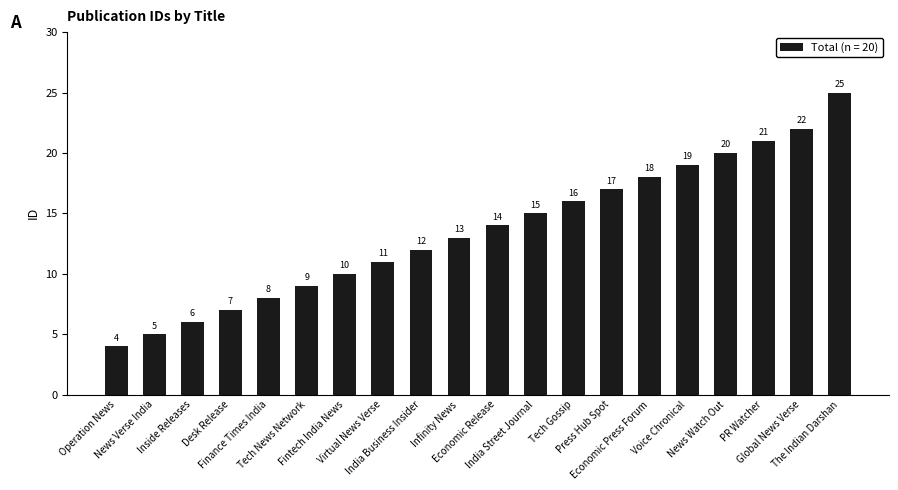

What is the difference between the second highest and minimum values?

18